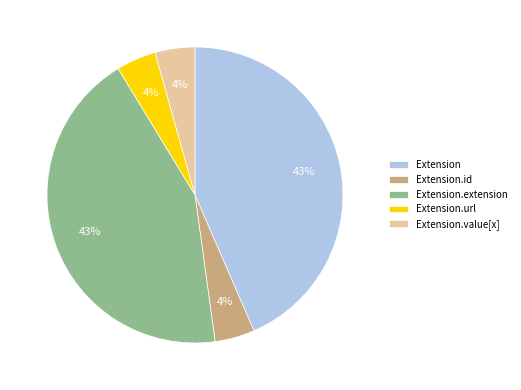

Does Extension.id account for over 50% of the chart?

No